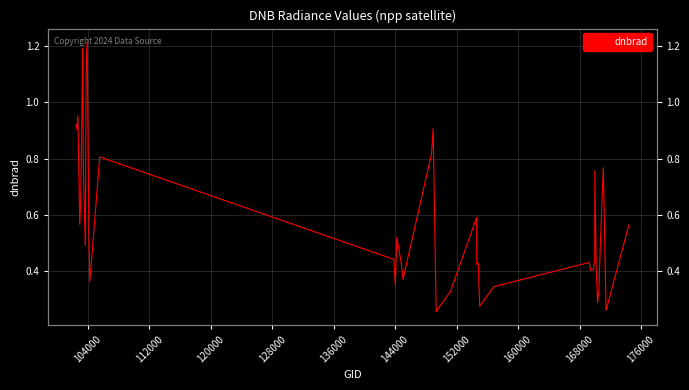

What is the difference between the maximum and second lowest values?

1.0